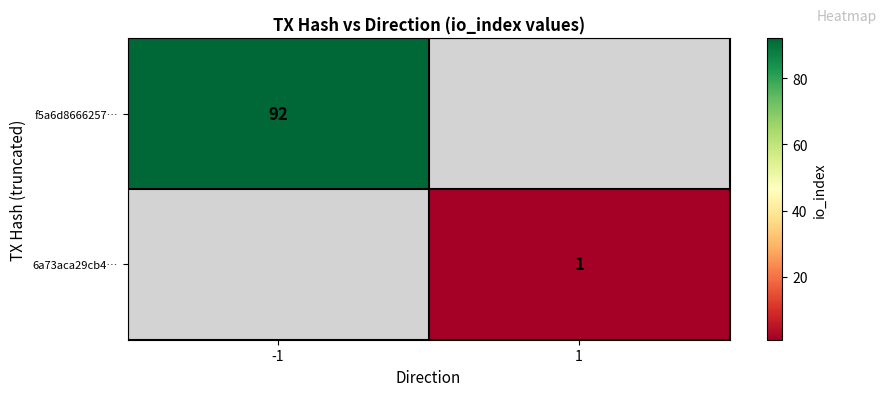

True or false: f5a6d8666257… has a value of 92 at -1.

True